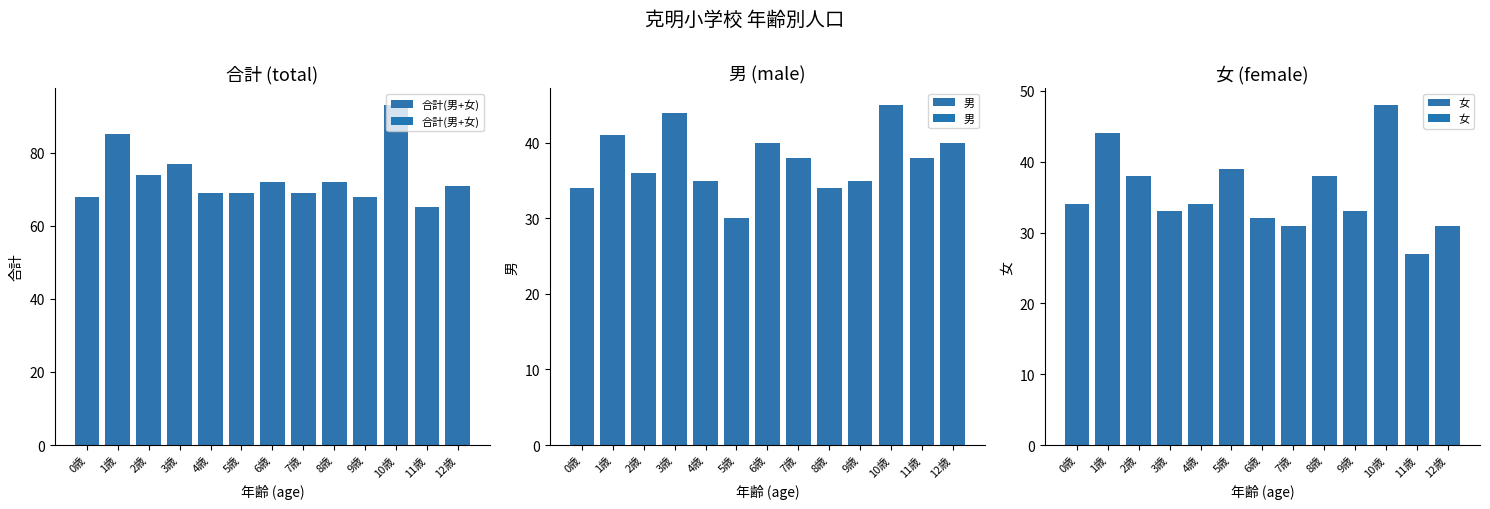

Does the chart contain stacked bars?

No